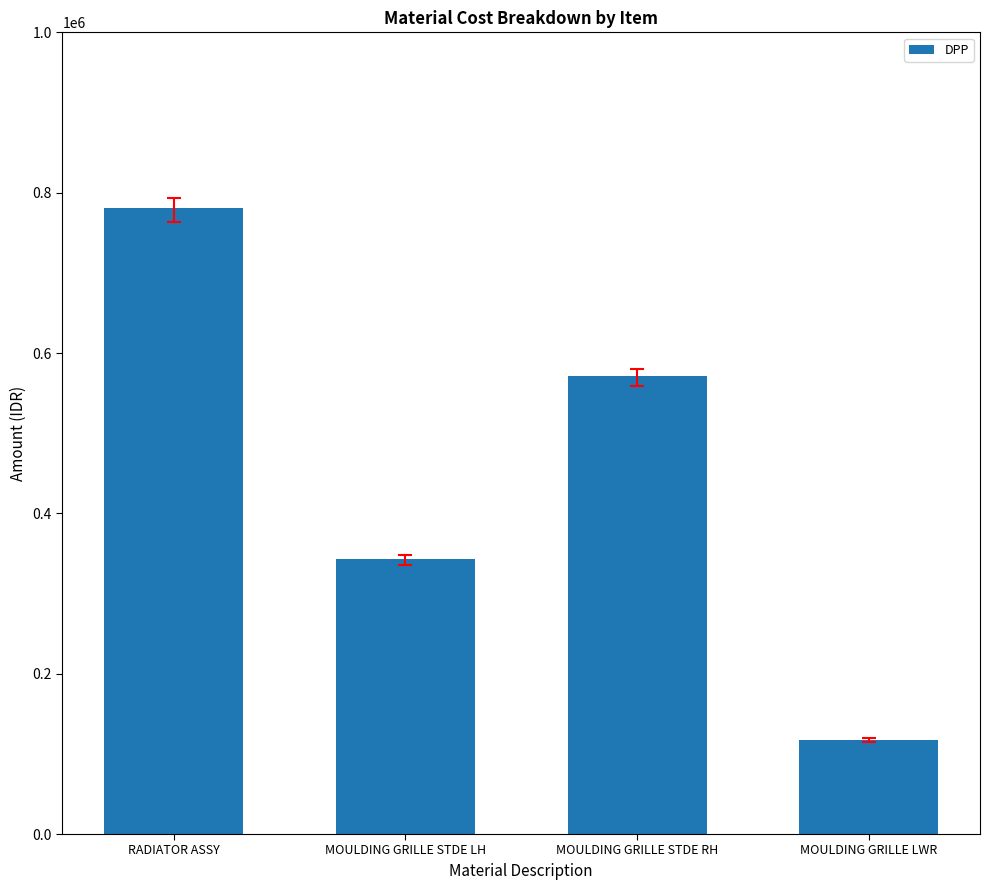

What is the change in value from MOULDING GRILLE STDE LH to MOULDING GRILLE STDE RH?

+228449